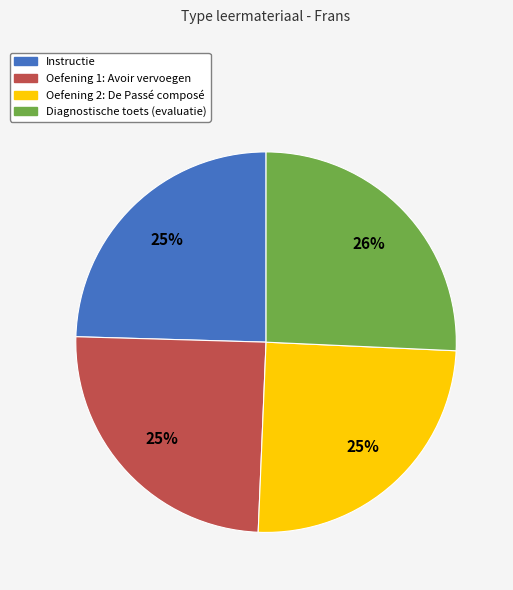

The Oefening 2: De Passé composé slice represents 25% of the pie. True or false?

True